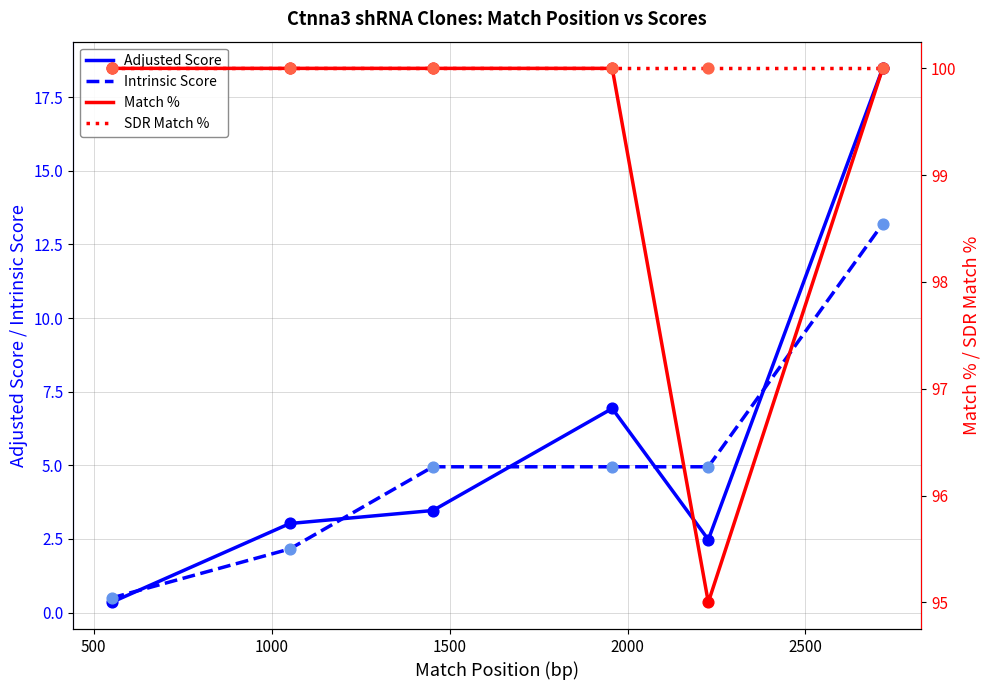

What is the maximum value for Adjusted Score?

18.5